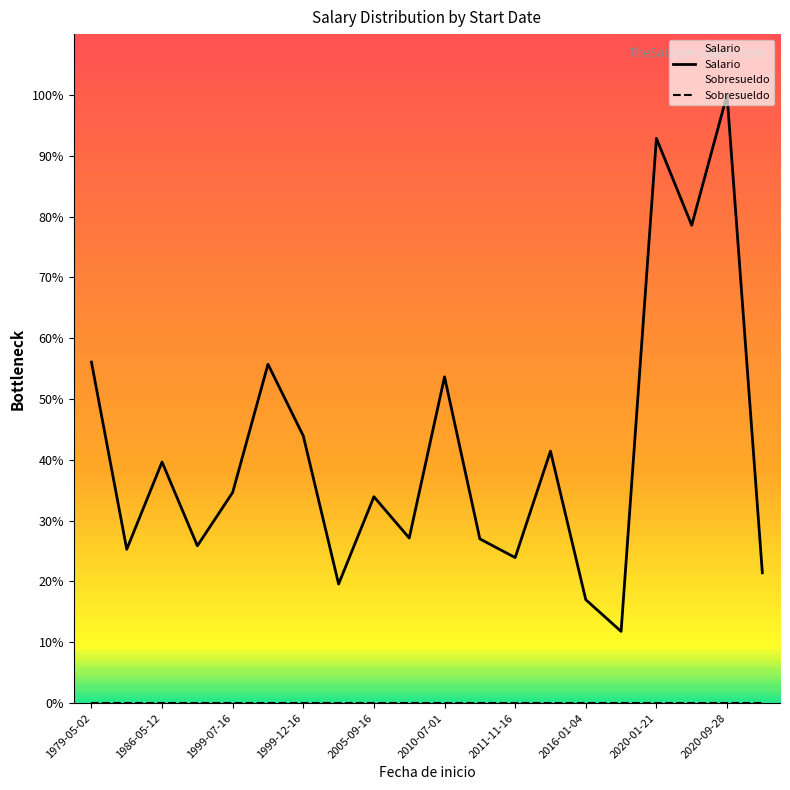

Reading left to right, extract all data points from this chart.

Salario: 3925	1770	2775	1810	2425	3900	3075	1370	2375	1900	3755	1890	1675	2900	1190	825	6500	5500	7000	1500
Sobresueldo: 0	0	0	0	0	0	0	0	0	0	0	0	0	0	0	0	0	0	0	0